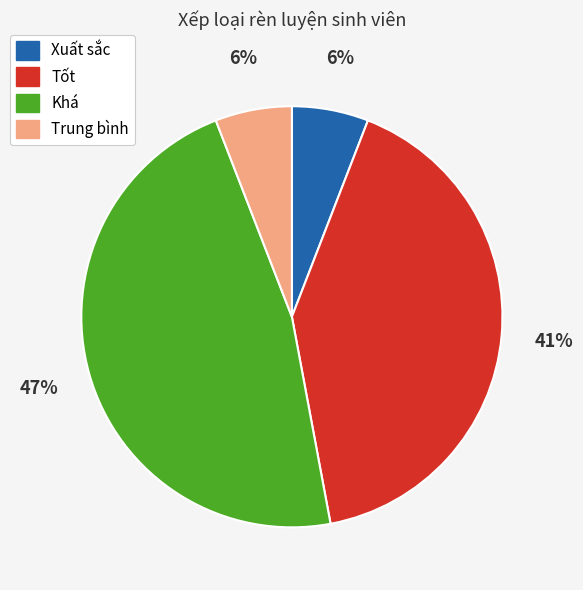

How many segments does this pie chart have?

4